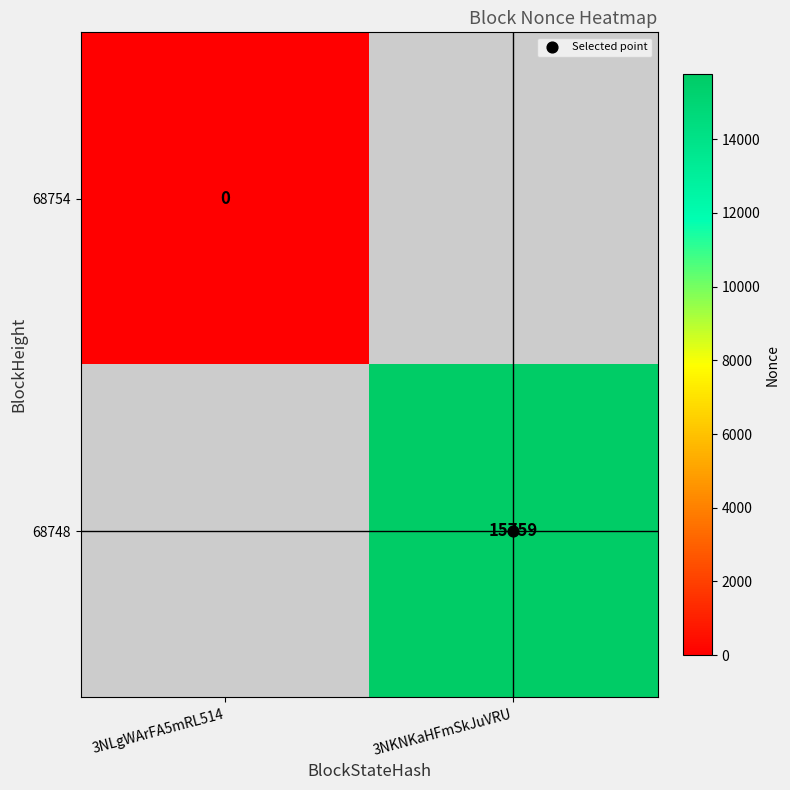

Where is 68754 nearest to the value 0?

3NLgWArFA5mRL514